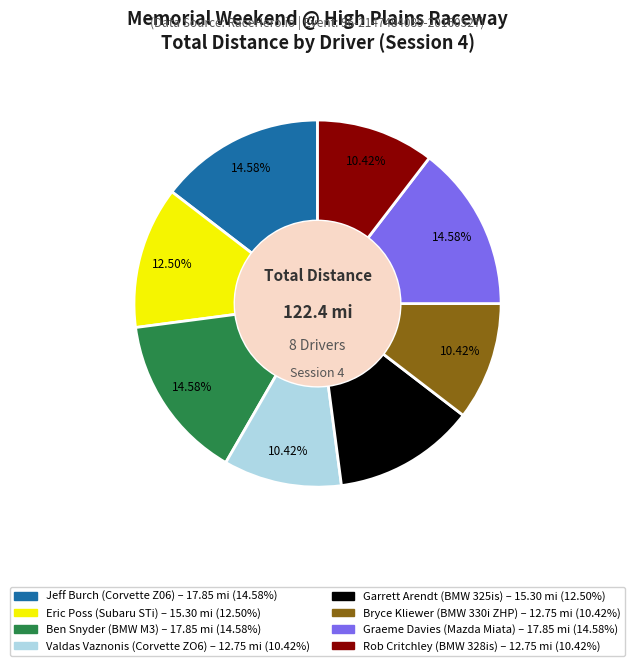

What is the ratio of the value at Bryce Kliewer (BMW 330i ZHP) to the value at Ben Snyder (BMW M3)?

0.7